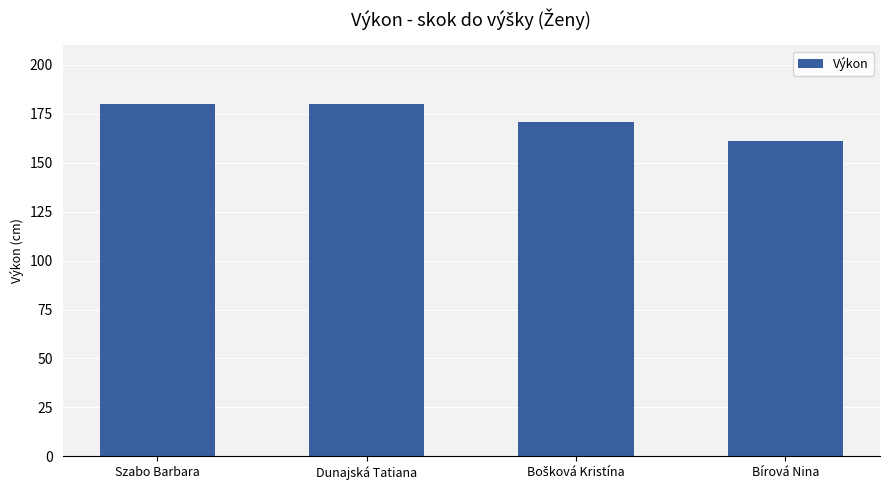

Reading left to right, transcribe all the data shown in this chart.

180	180	171	161